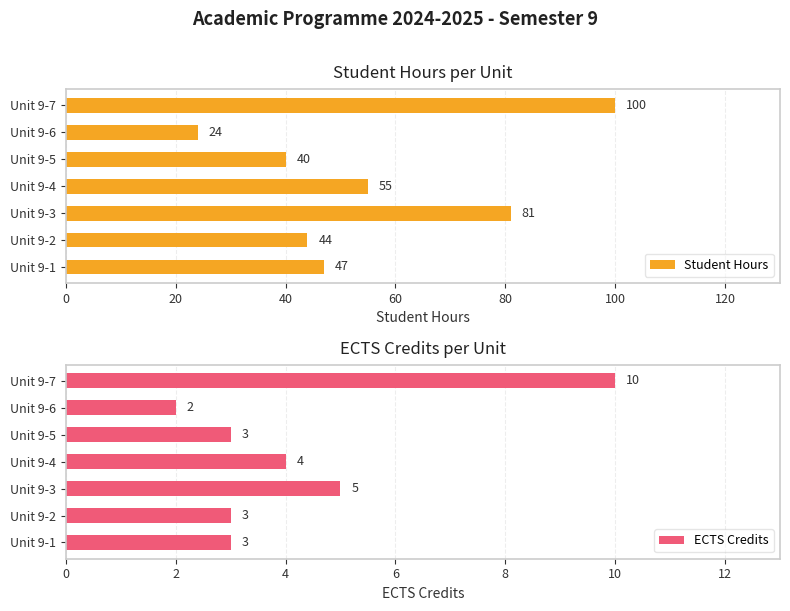

Reading left to right, extract all data points from this chart.

Student Hours: 47	44	81	55	40	24	100
ECTS Credits: 3	3	5	4	3	2	10